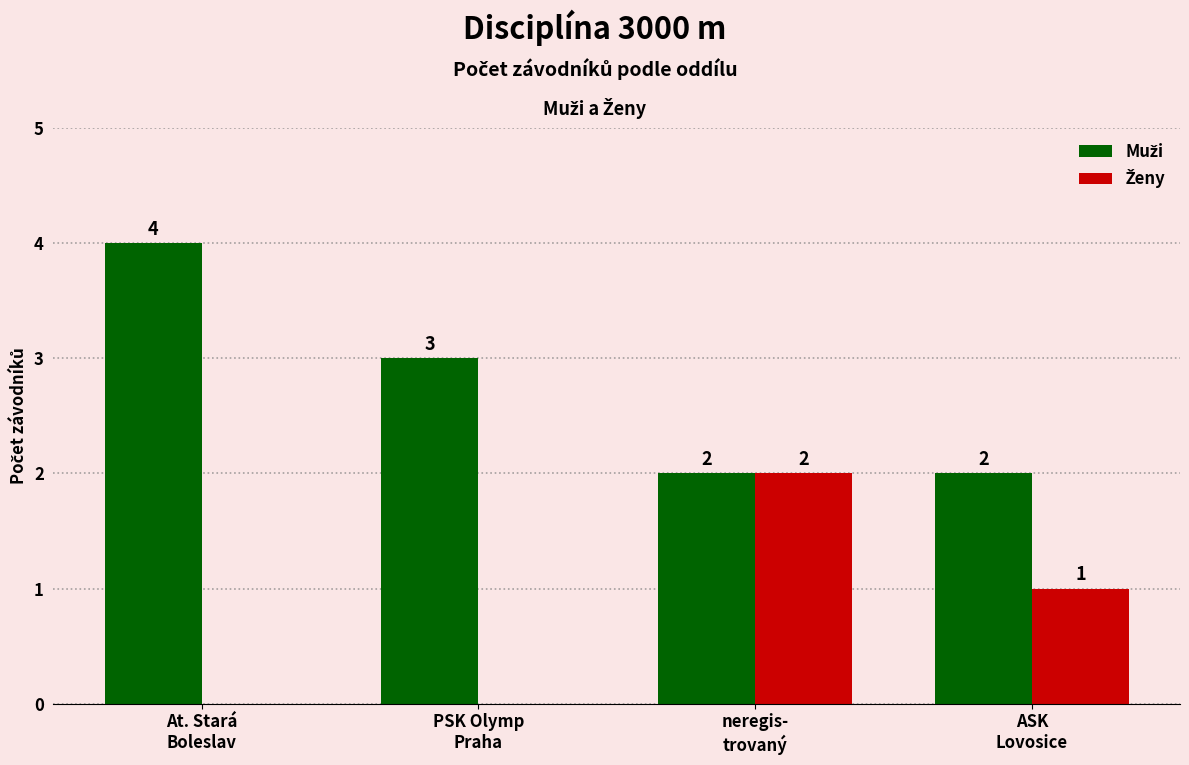

What is the maximum value shown in the chart?

4